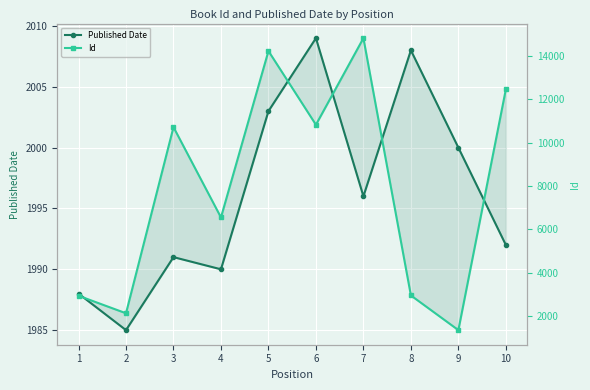

What is the difference between the maximum and minimum values in the Published Date series?

24